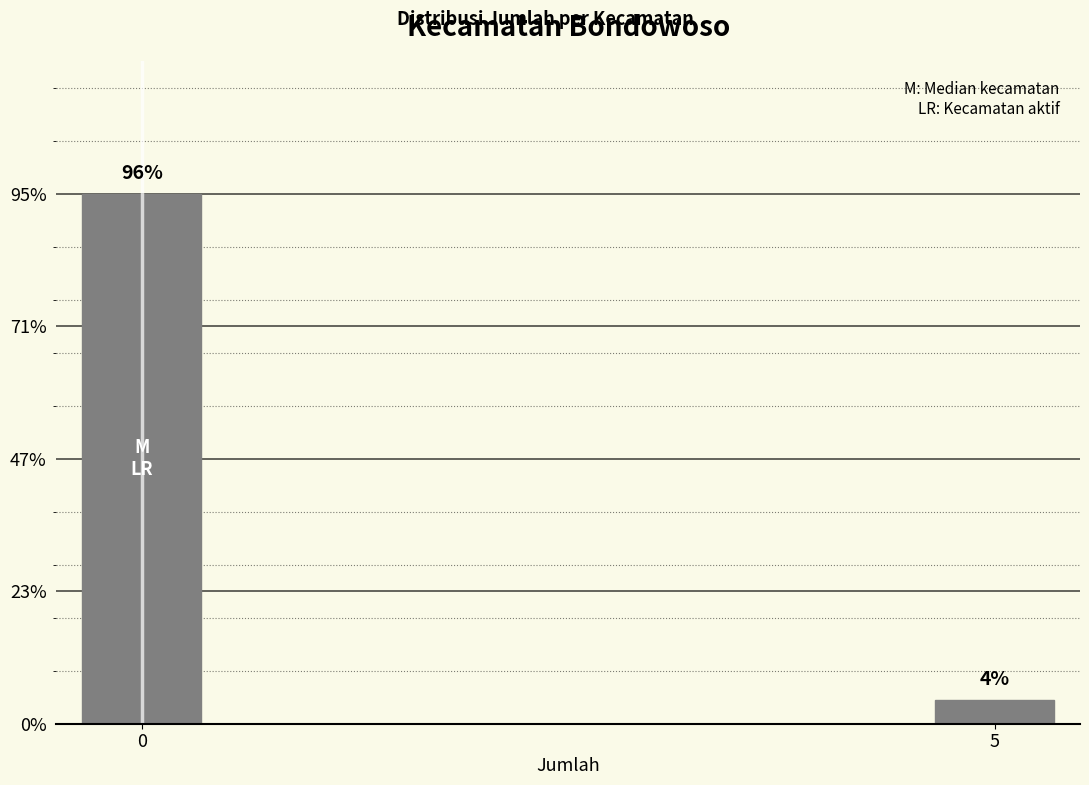

Are the bars horizontal?

No